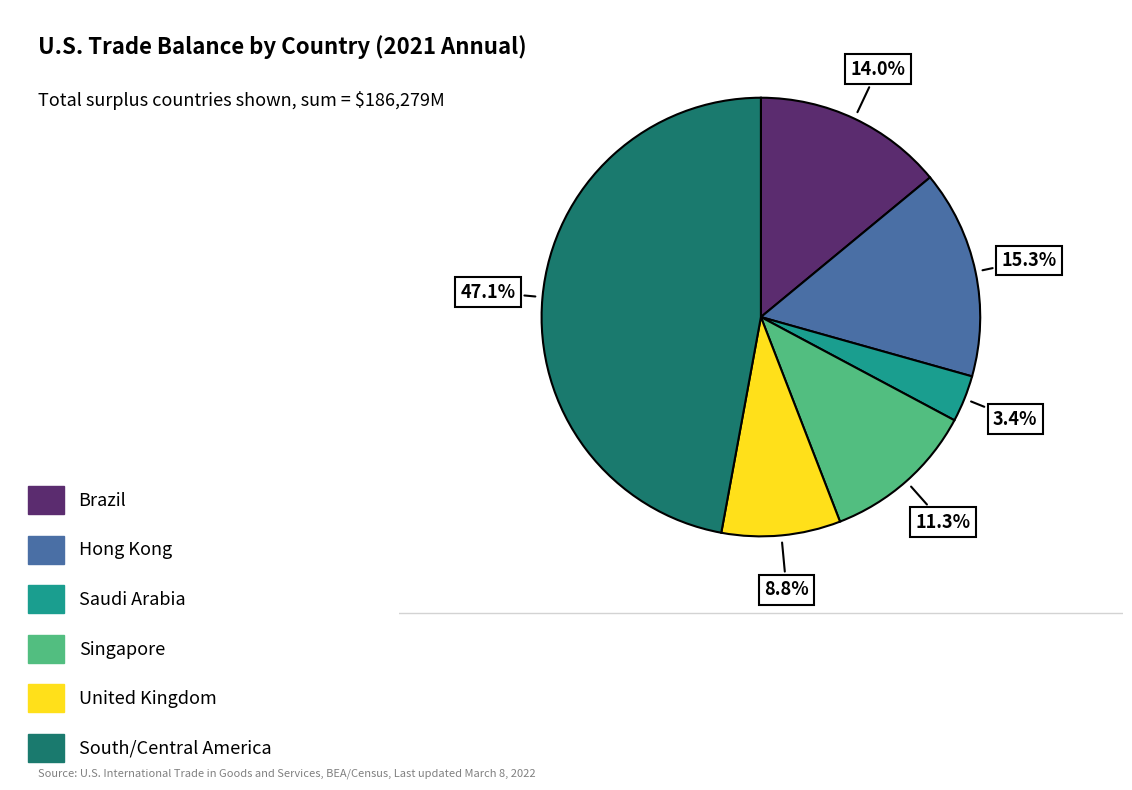

Count the number of slices in the pie.

6